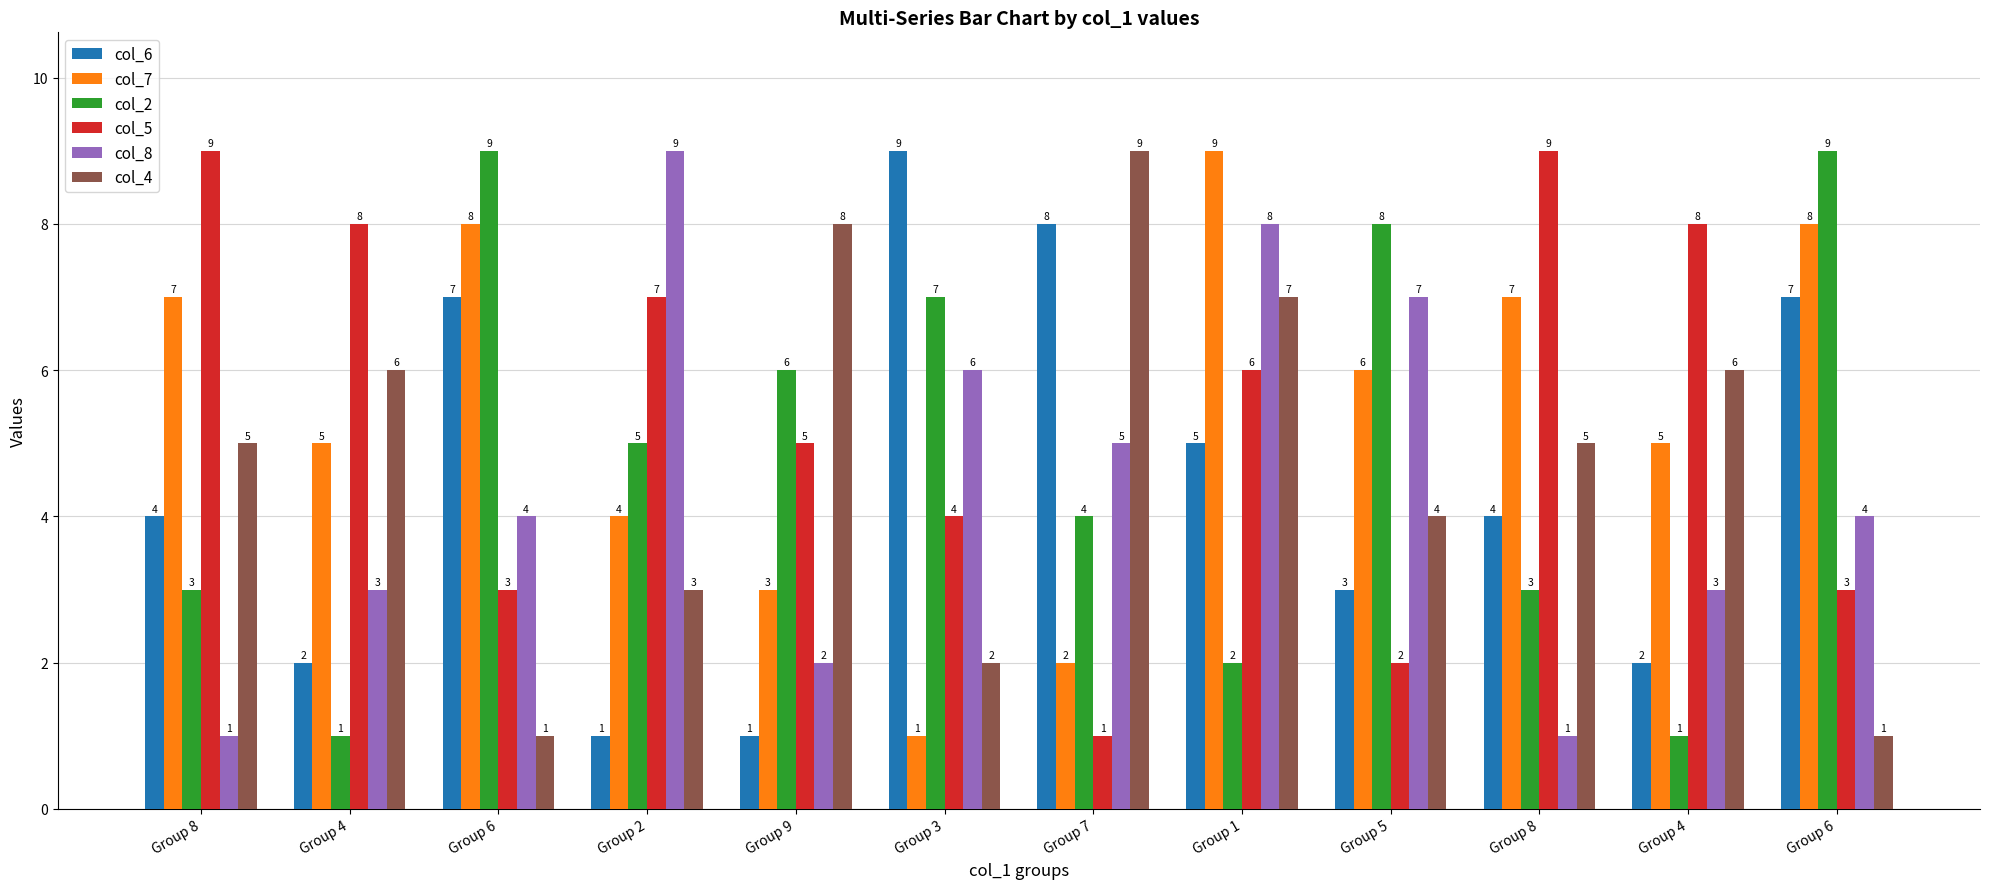

How many values in the col_4 series are below 5?

5